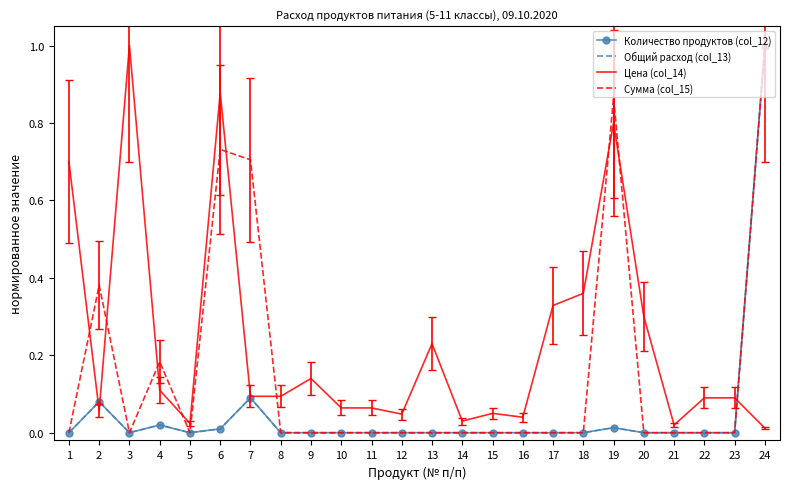

True or false: Количество продуктов (col_12) and Сумма (col_15) intersect in this chart.

False